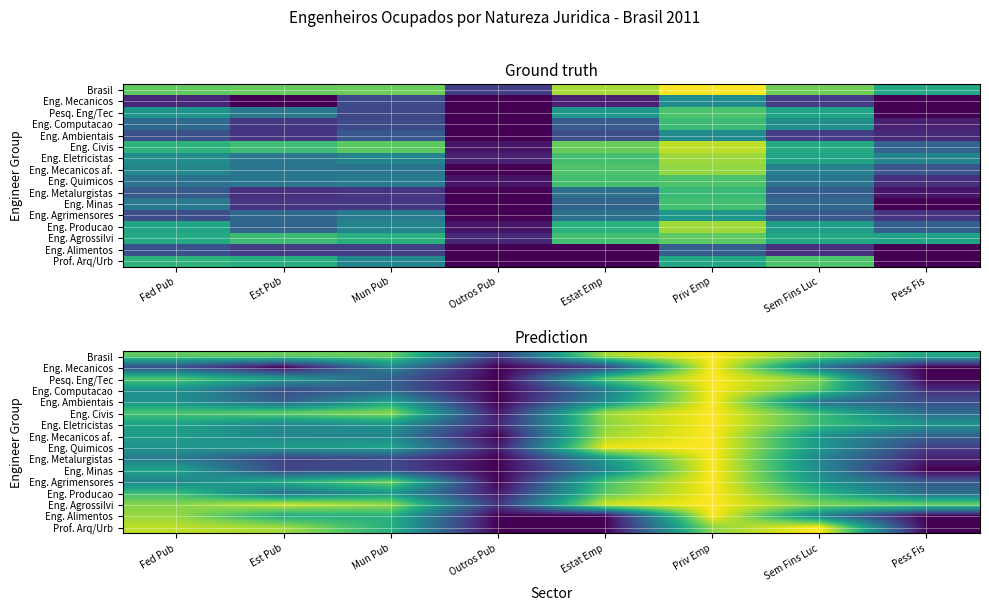

At which label is Eng. Alimentos closest to 6?

Sem Fins Luc